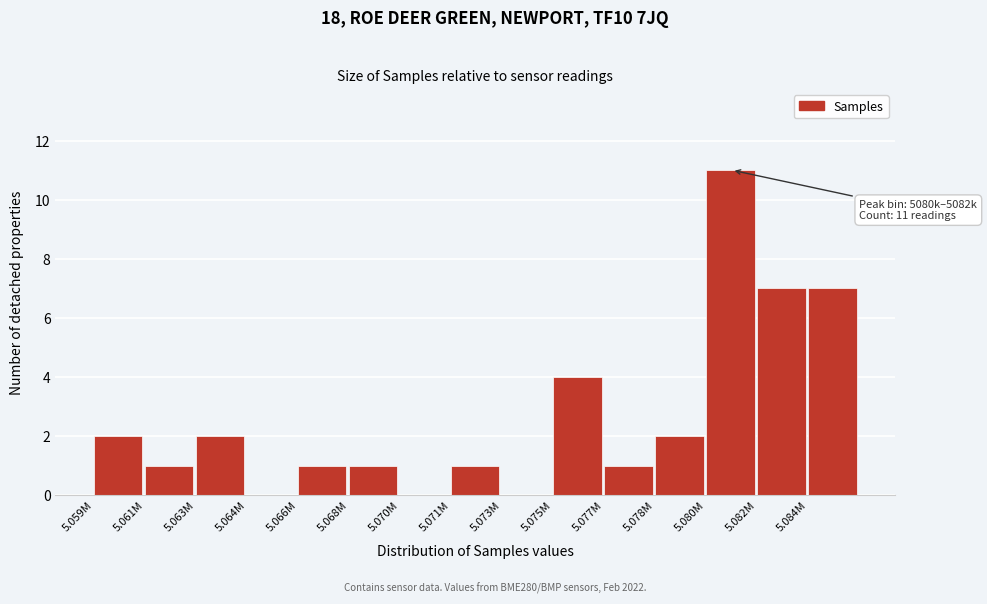

Reading left to right, what are all the values shown in this chart?

5.059M=2	5.061M=1	5.063M=2	5.064M=0	5.066M=1	5.068M=1	5.070M=0	5.071M=1	5.073M=0	5.075M=4	5.077M=1	5.078M=2	5.080M=11	5.082M=7	5.084M=7